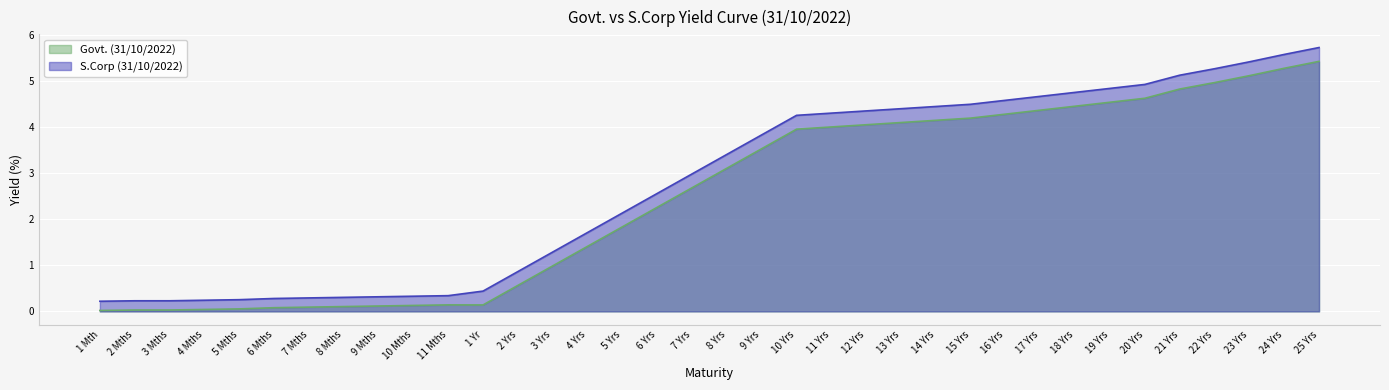

What is the average value of the Govt. (31/10/2022) series?

2.5